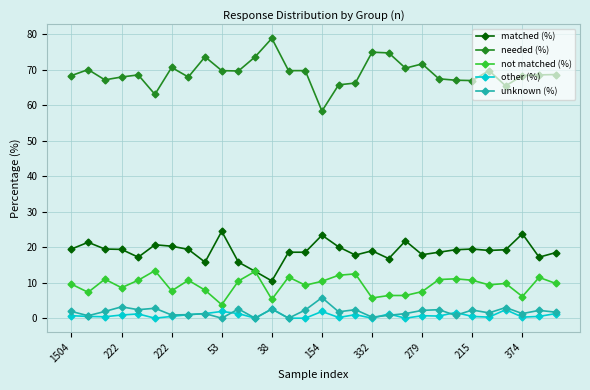

What is the maximum value shown in the chart?

78.9